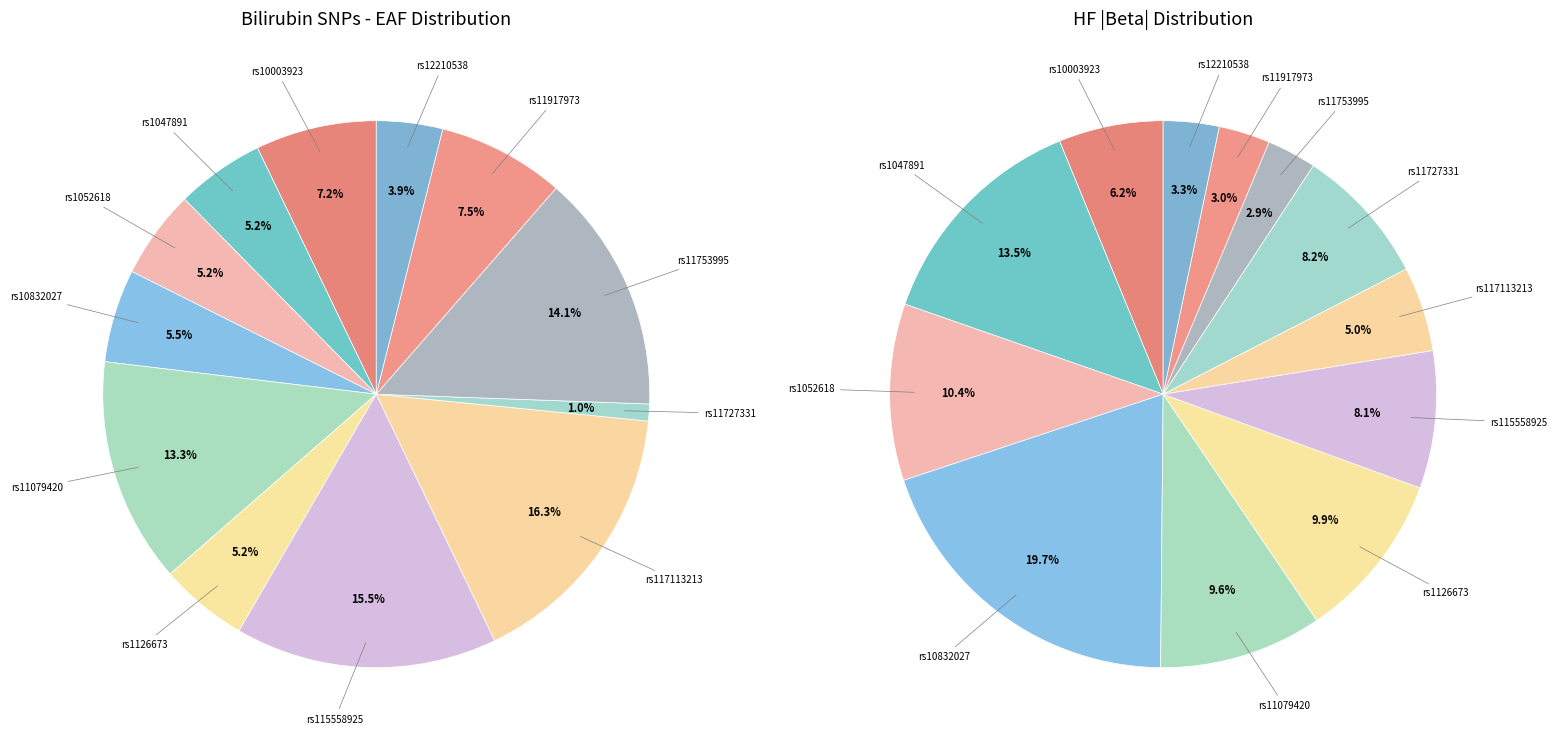

Is there any slice that represents more than half of the pie?

No